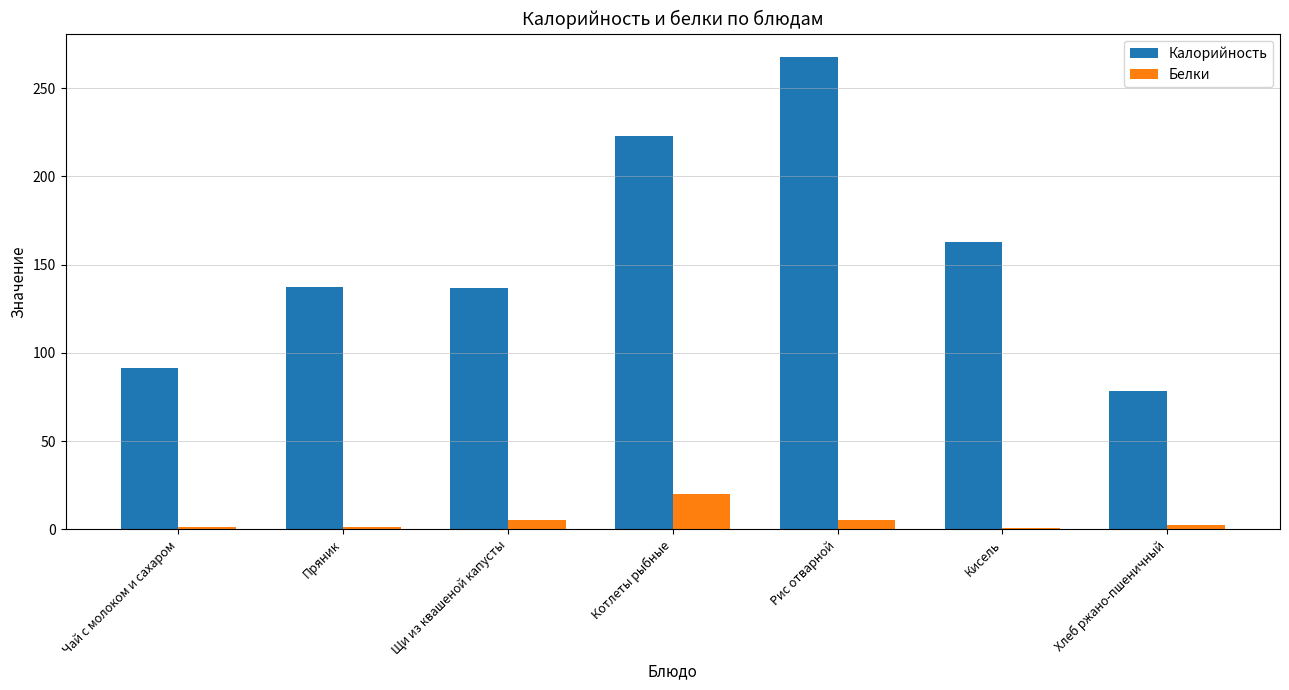

The Калорийность series shows 137.6 at Пряник. True or false?

True